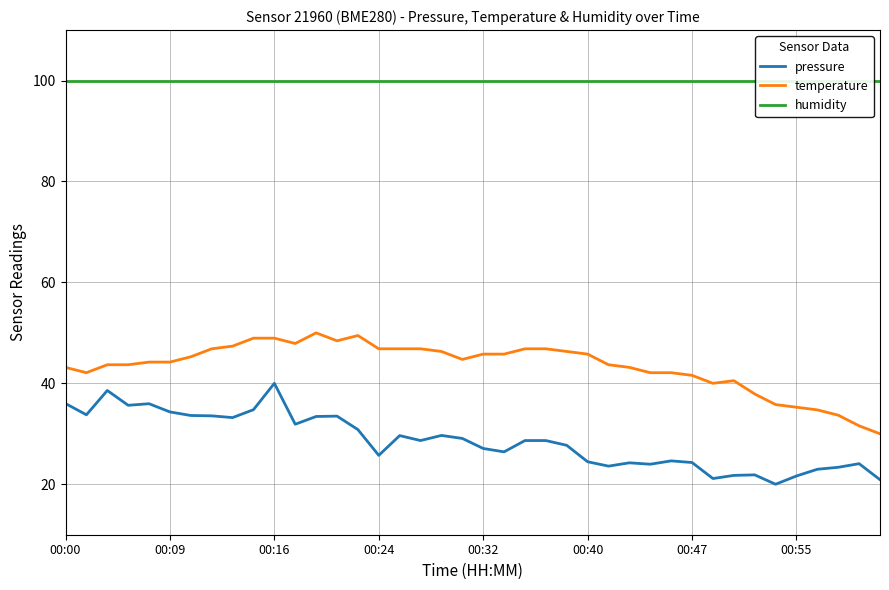

List the series in order of their overall mean, highest first.

humidity, temperature, pressure